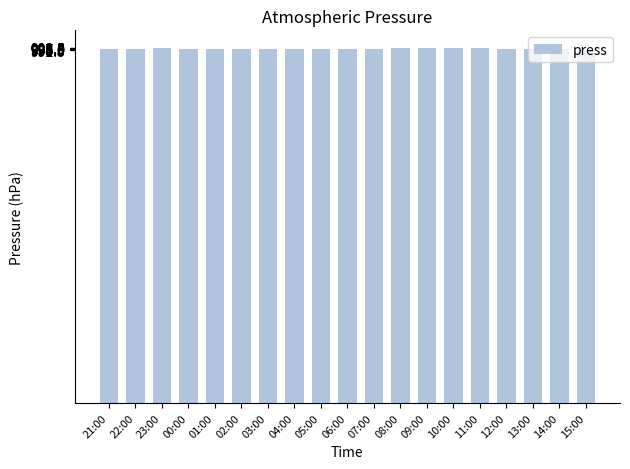

How many bars are there in total?

19